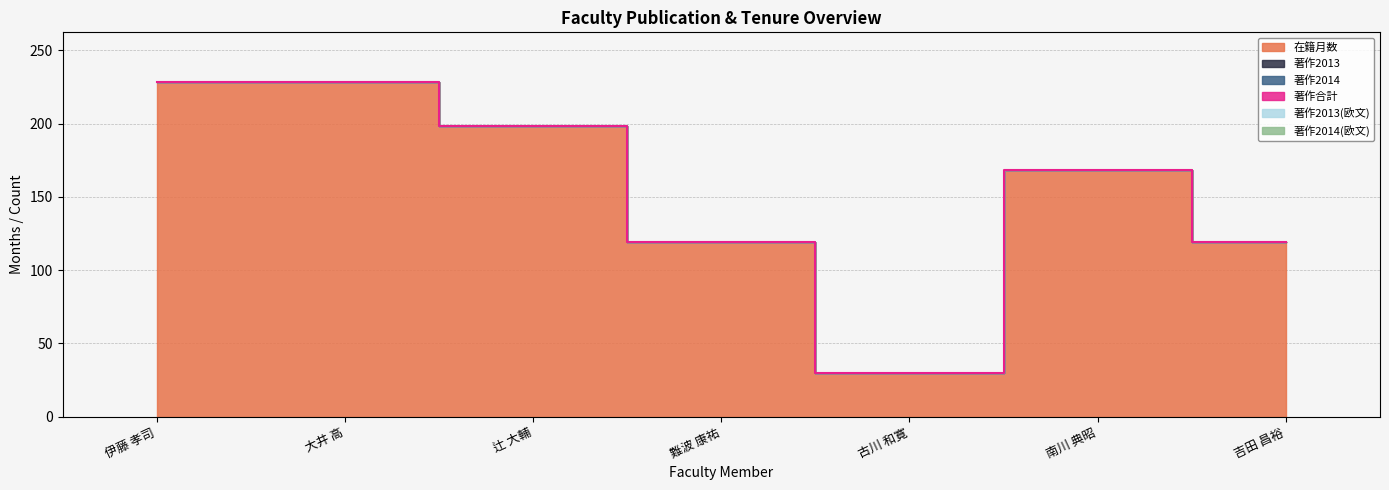

How many lines are shown in the chart?

6